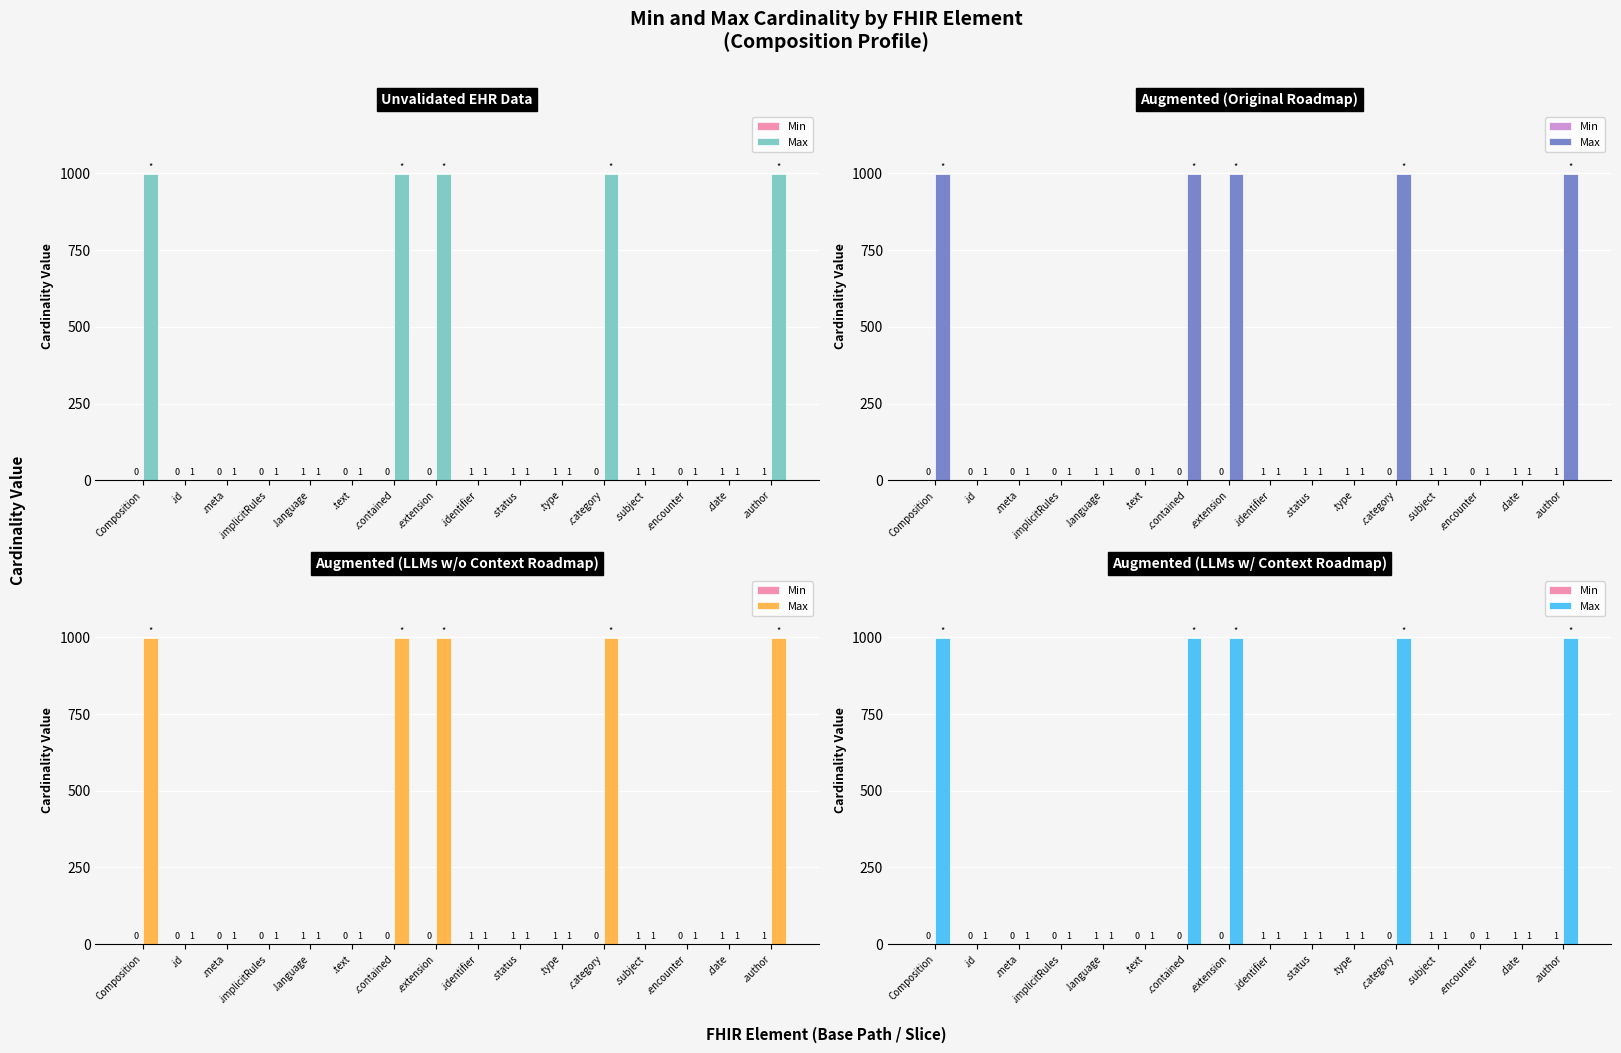

Which has a higher value, .implicitRules or .encounter?

.implicitRules